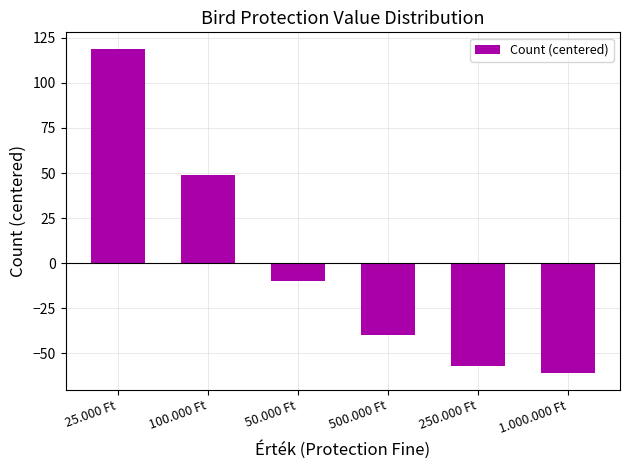

What is the change in value from 500.000 Ft to 1.000.000 Ft?

-21